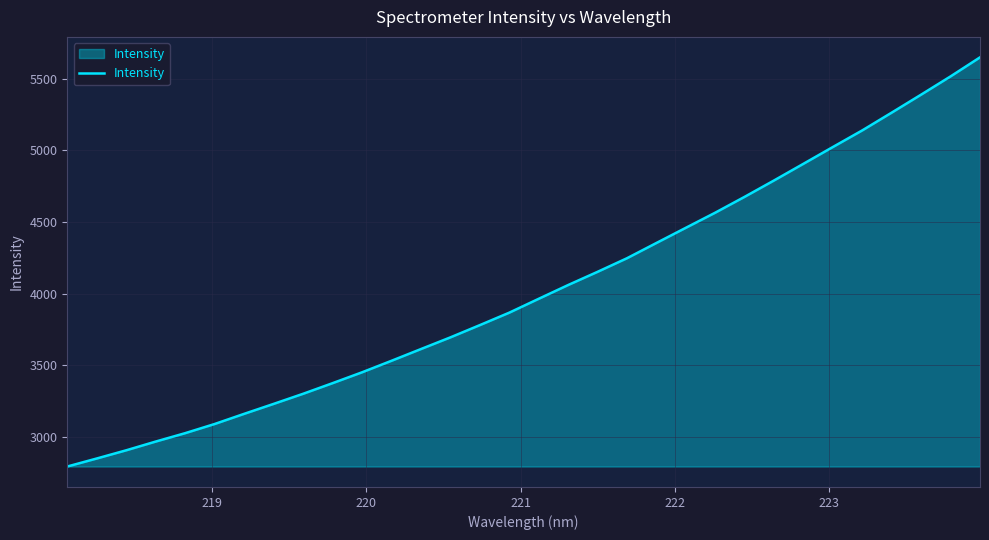

What is the difference between the maximum and minimum values?

2855.8